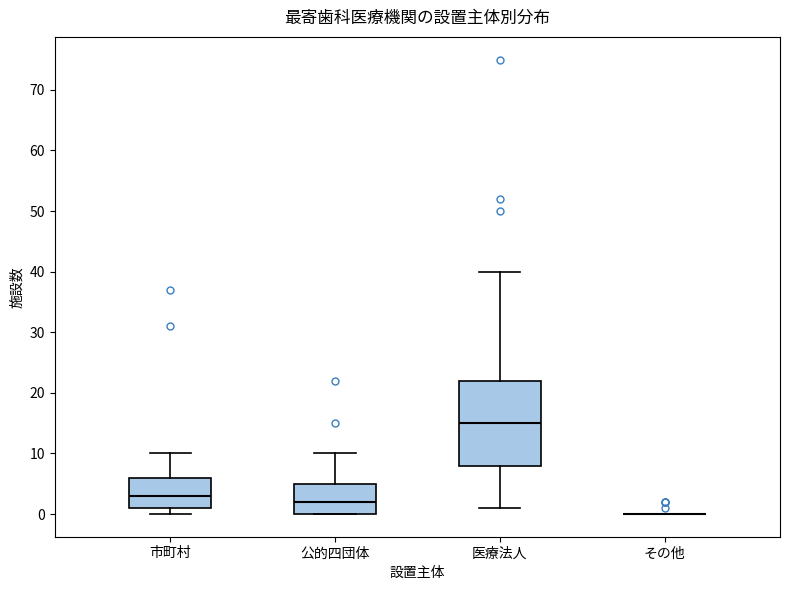

Reading left to right, read every box against the y-axis: the position of its median line, the range the box covers, and the ends of its whiskers. The values are not printed on the chart, so give them approximately, as read against the axis.

市町村: median 3, box 1 to 6, whiskers 0 to 10
公的四団体: median 2, box 0 to 5, whiskers 0 to 10
医療法人: median 15, box 8 to 22, whiskers 1 to 40
その他: box collapsed to a line at 0, whiskers 0 to 0